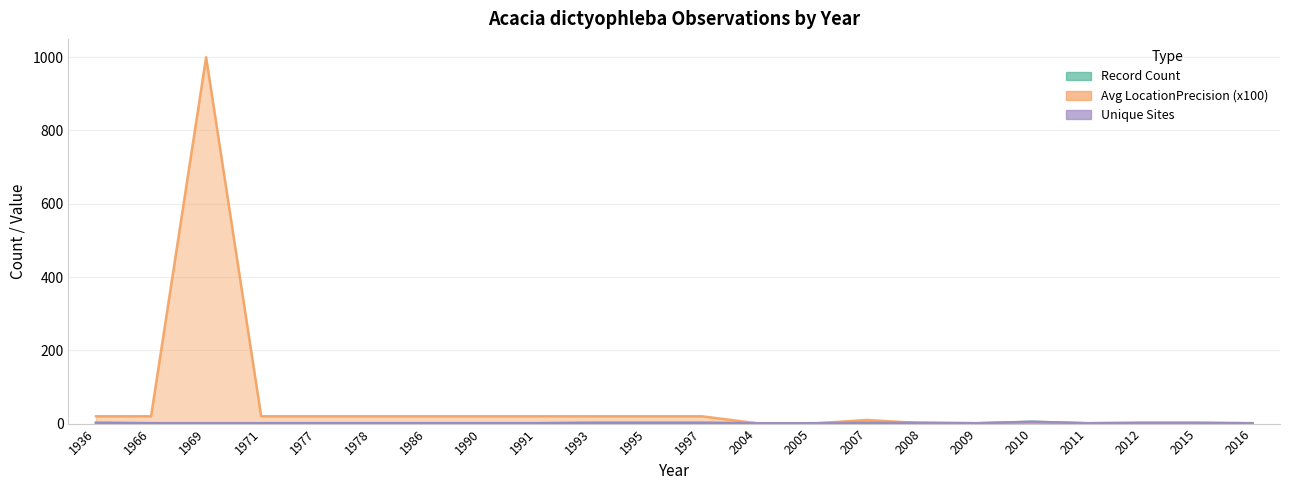

Between 1971 and 1978, which series saw the biggest shift?

Record Count